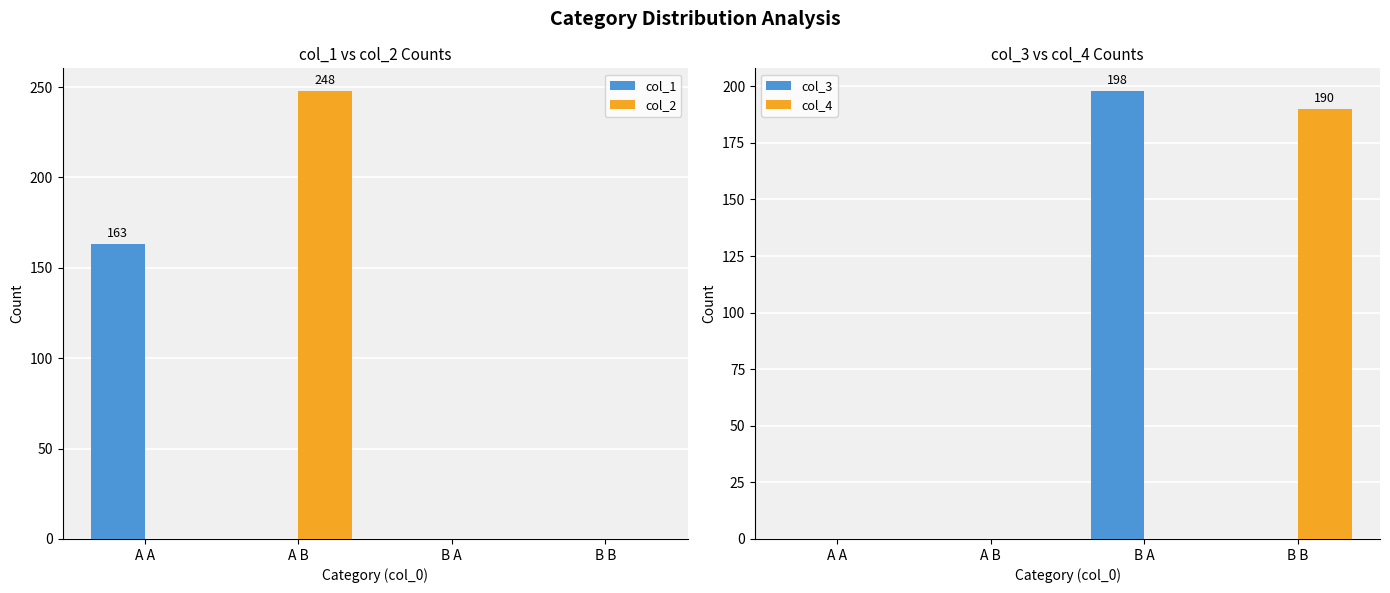

What is the difference between the highest and lowest values at A B?

248